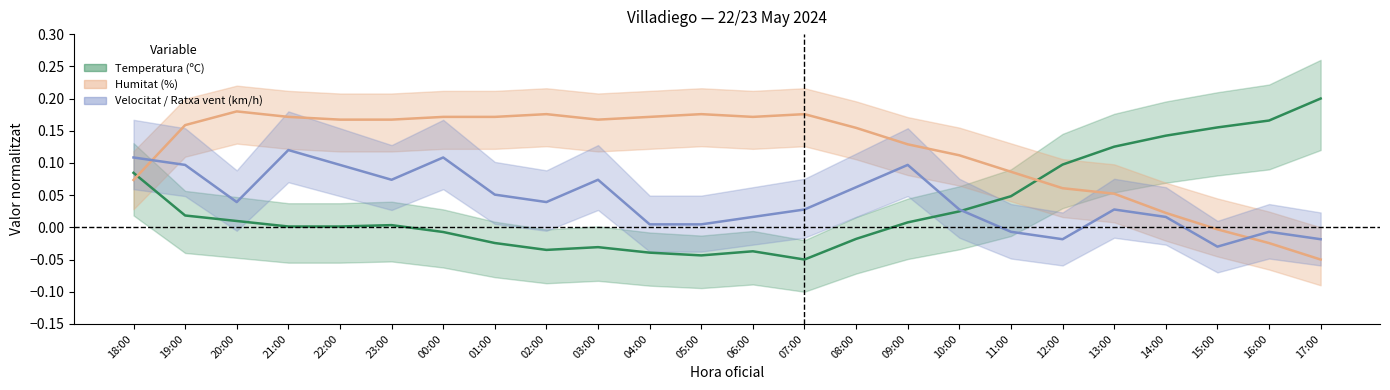

How many positive values does the Velocitat del vent (km/h) series have?

19